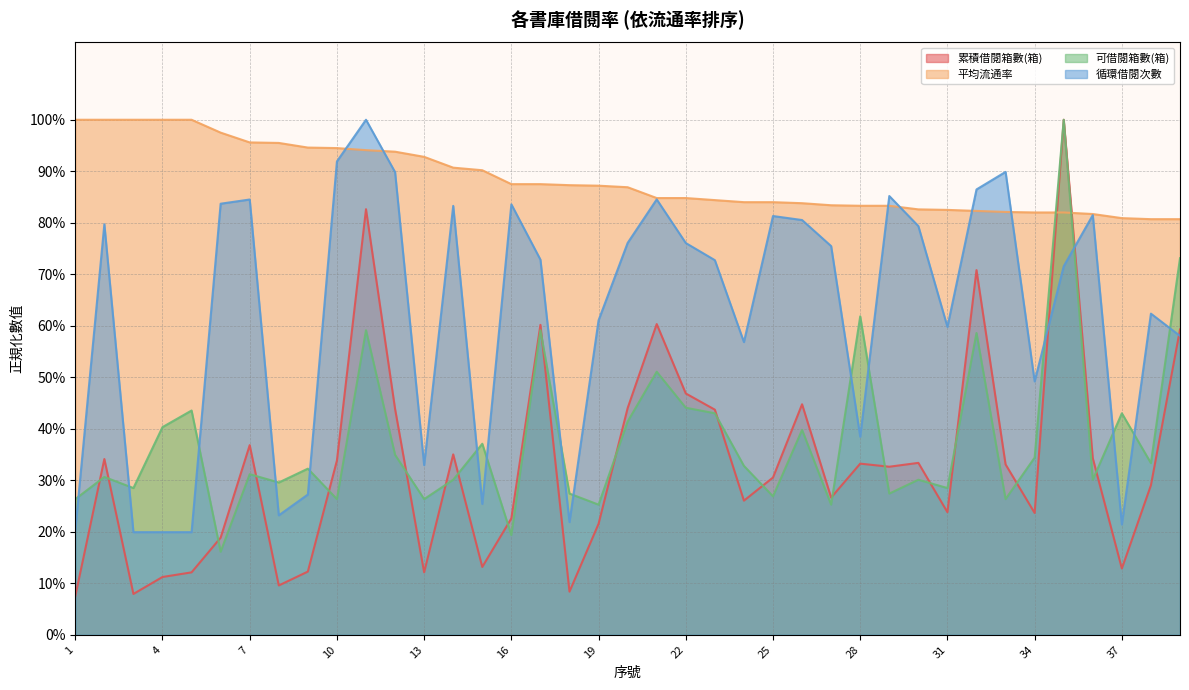

Rank the categories by 循環借閱次數 value from highest to lowest.

11, 10, 33, 12, 32, 29, 21, 7, 6, 16, 14, 36, 25, 26, 2, 30, 20, 22, 27, 17, 23, 35, 38, 19, 31, 39, 24, 34, 28, 13, 9, 15, 8, 18, 37, 1, 3, 4, 5